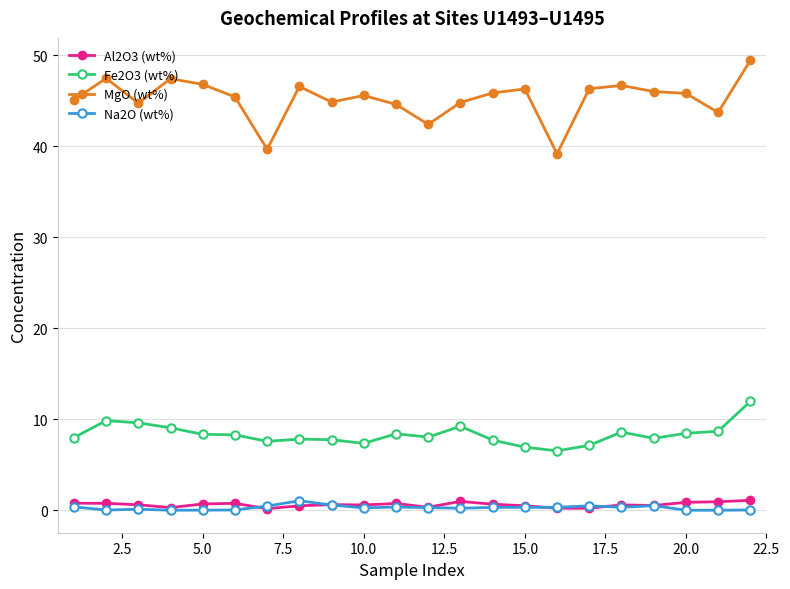

True or false: MgO (wt%) and Na2O (wt%) intersect in this chart.

False